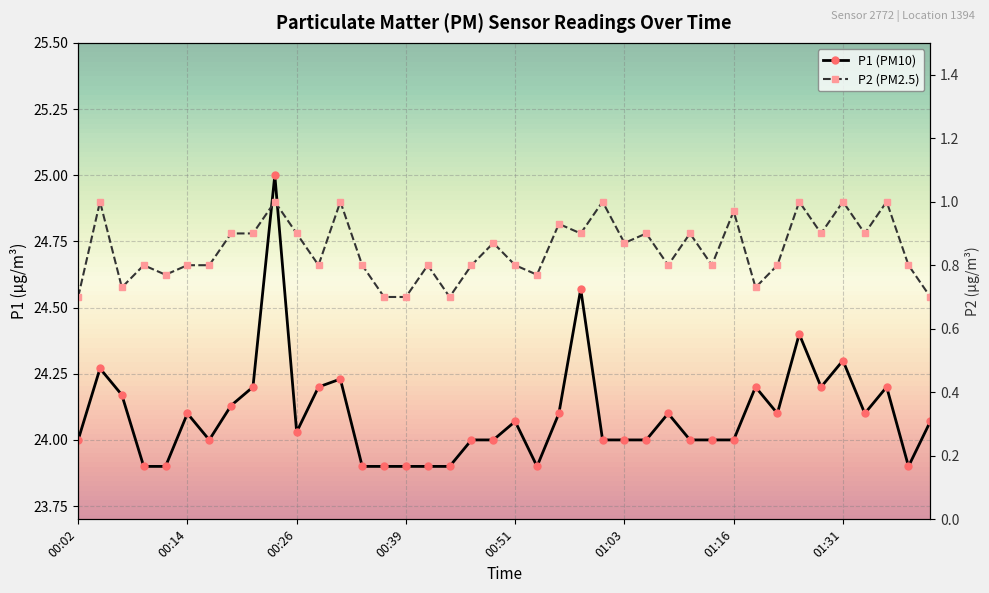

Is it true that P2 (PM2.5) equals 0.8 at 21?

True